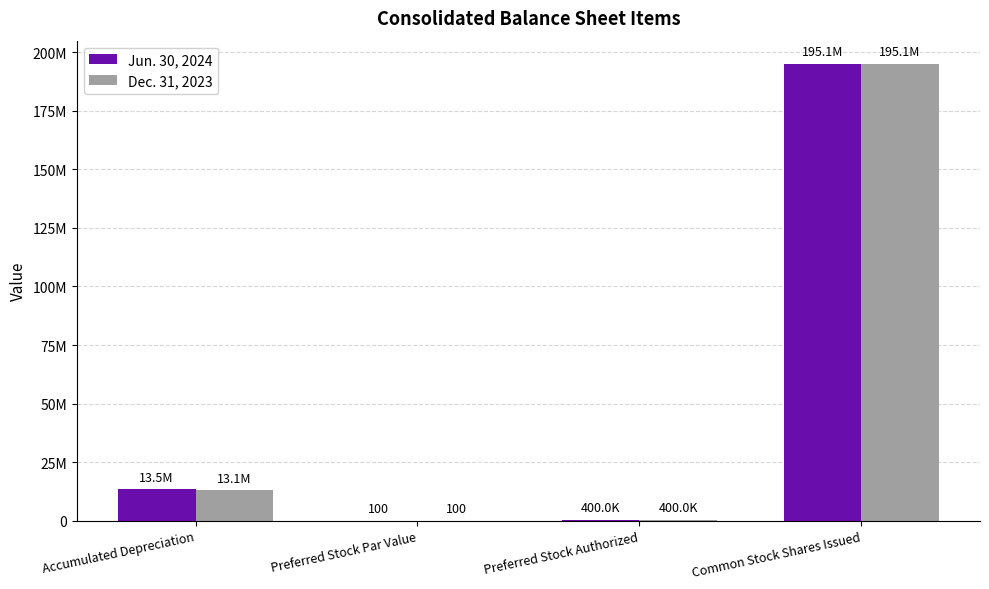

Read the Jun. 30, 2024 value at Preferred Stock Par Value, to the nearest 100.

100